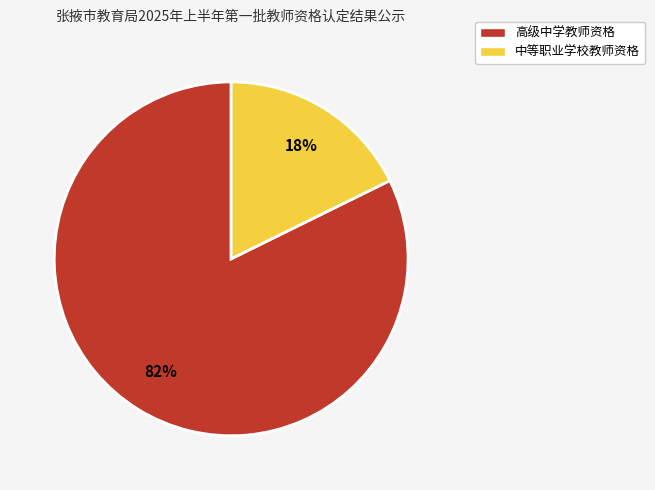

Do 中等职业学校教师资格 and 高级中学教师资格 together represent more than half of the pie?

Yes